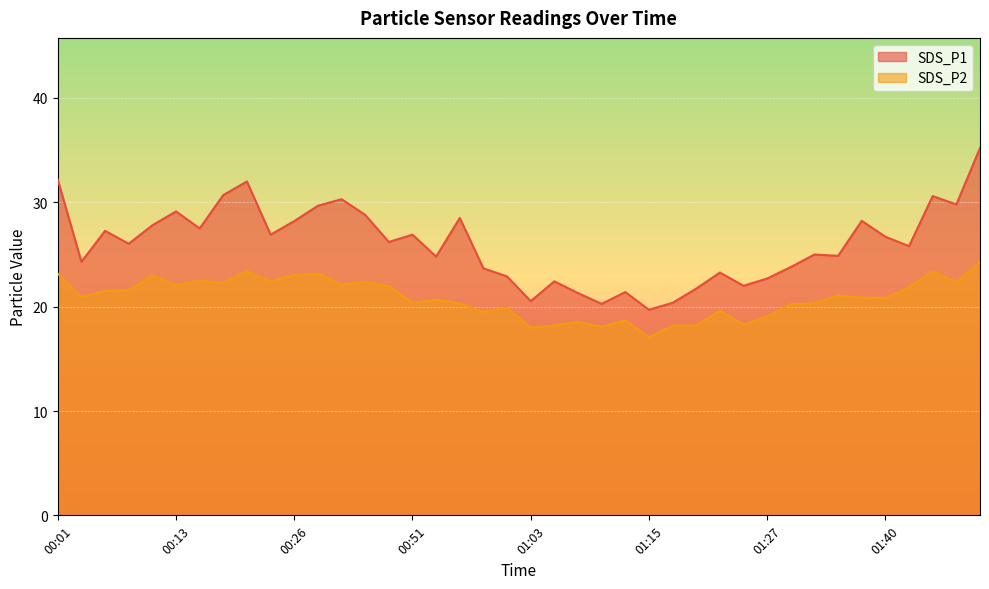

What is the sum of all SDS_P2 values?

833.2